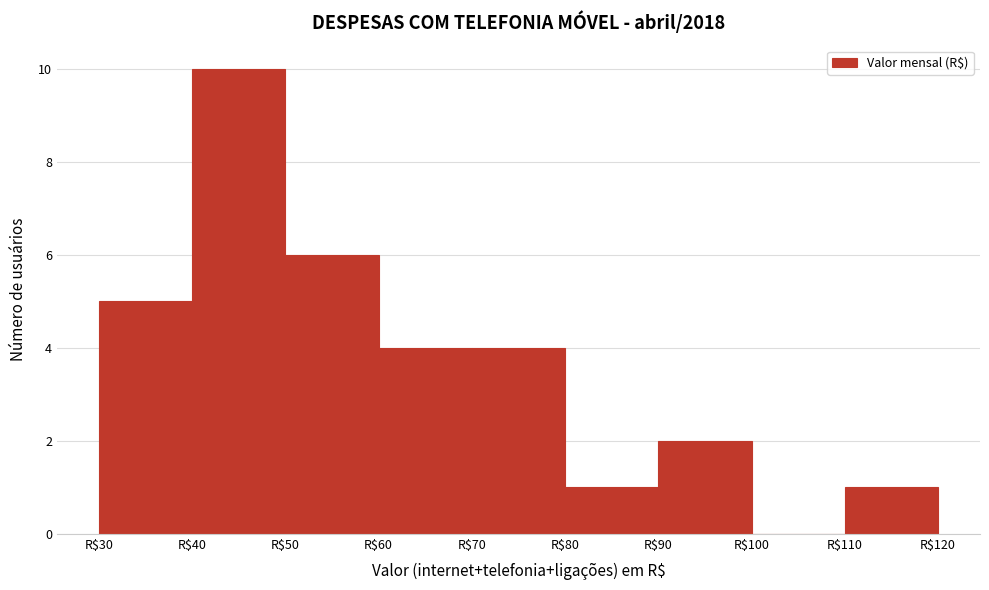

Reading left to right, list every bar in this chart as the range it spans on the x-axis followed by its height. The values are not printed on the chart, so give them approximately, as read against the axis.

30 to 40: 5
40 to 50: 10
50 to 60: 6
60 to 70: 4
70 to 80: 4
80 to 90: 1
90 to 100: 2
100 to 110: 0
110 to 120: 1